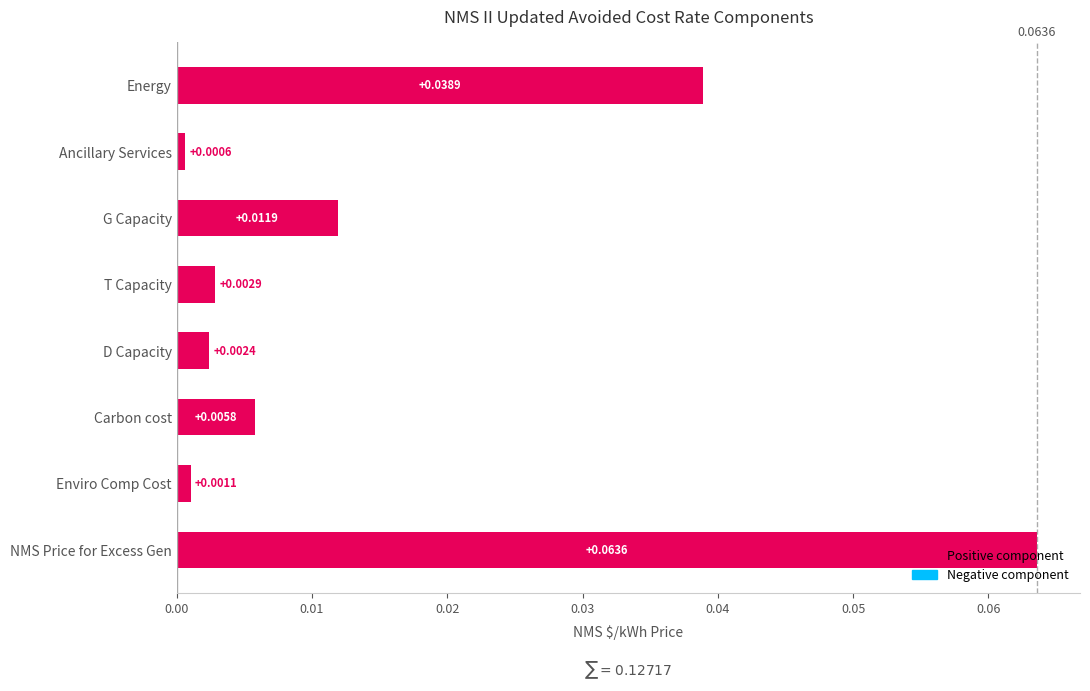

Where is the data nearest to the value 0?

Ancillary Services